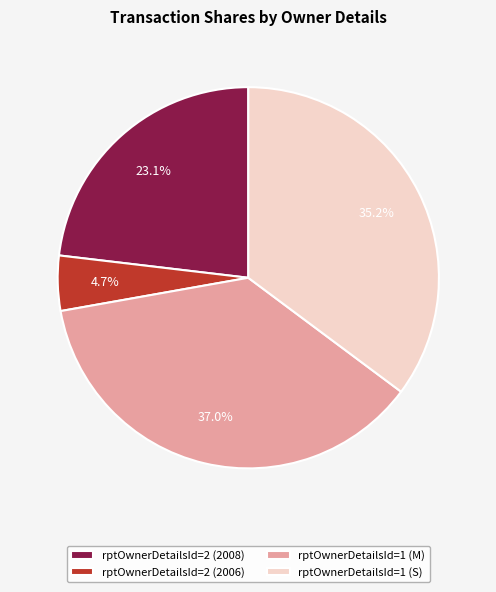

The rptOwnerDetailsId=1 (S) slice represents 49% of the pie. True or false?

False